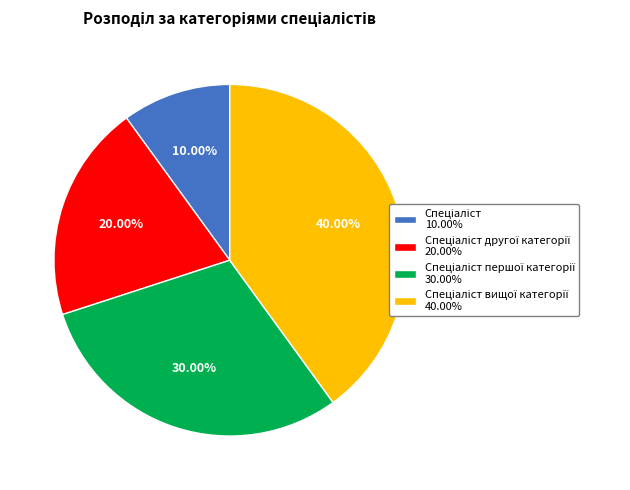

Is there a majority slice in this chart?

No